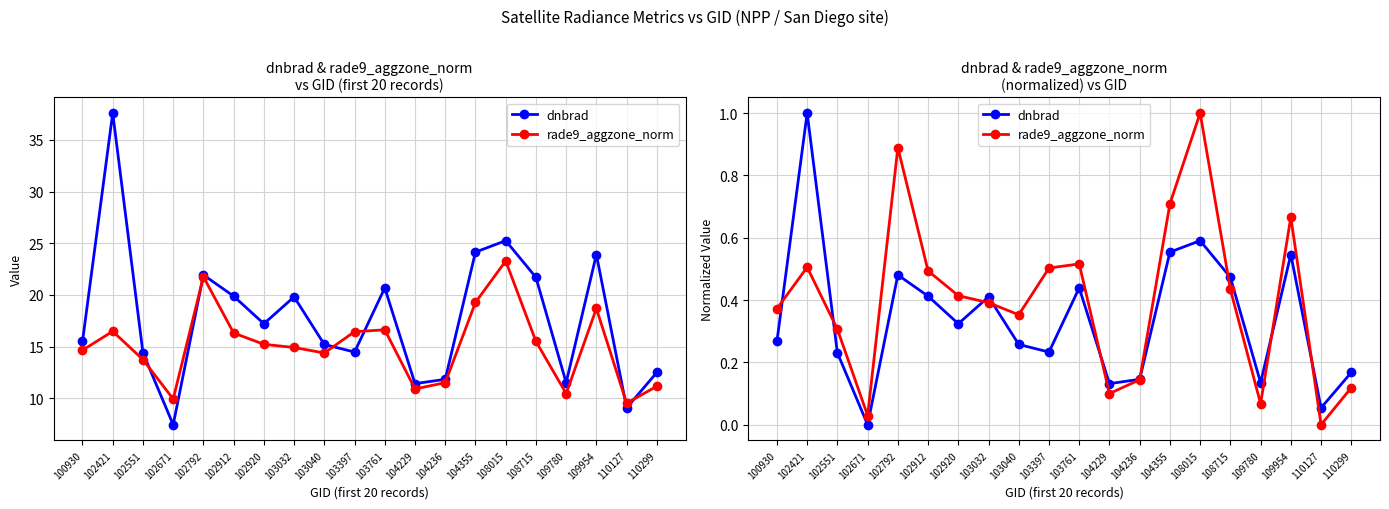

At 108015, list the series in order from smallest to largest.

dnbrad, rade9_aggzone_norm